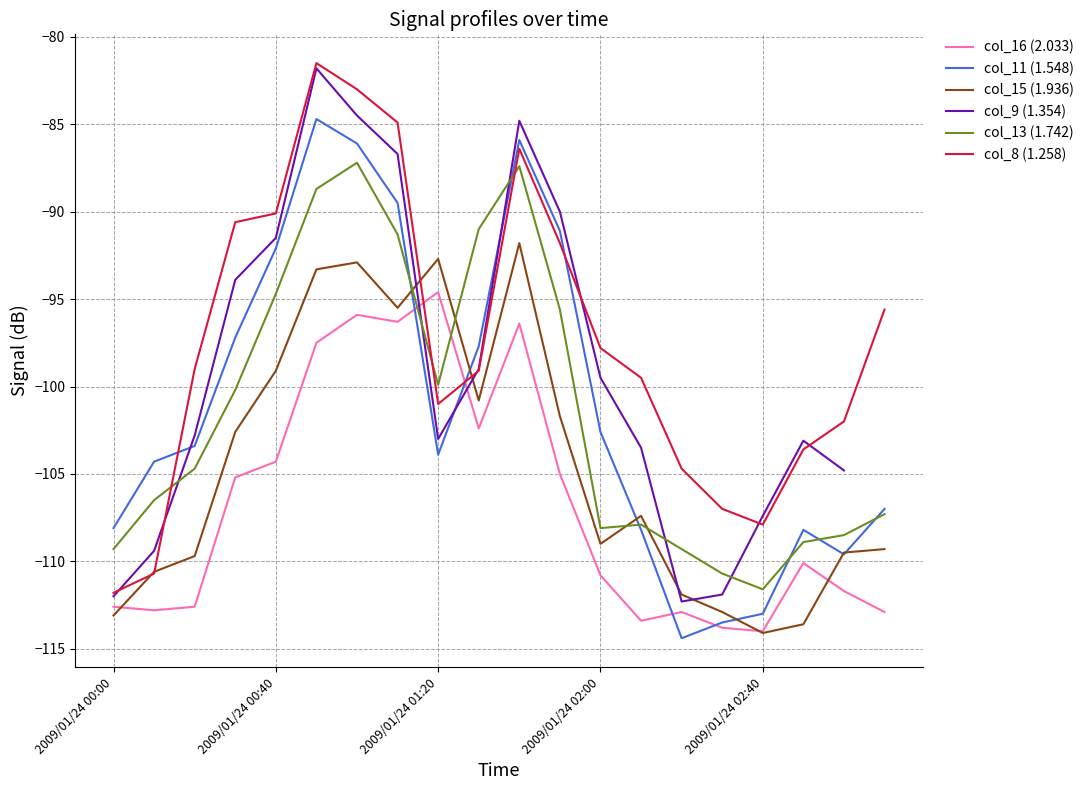

What position from the left is 11?

12